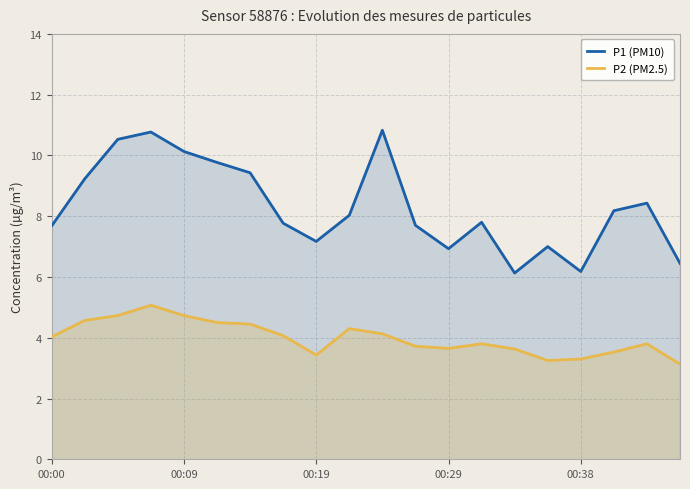

How many lines are shown in the chart?

2